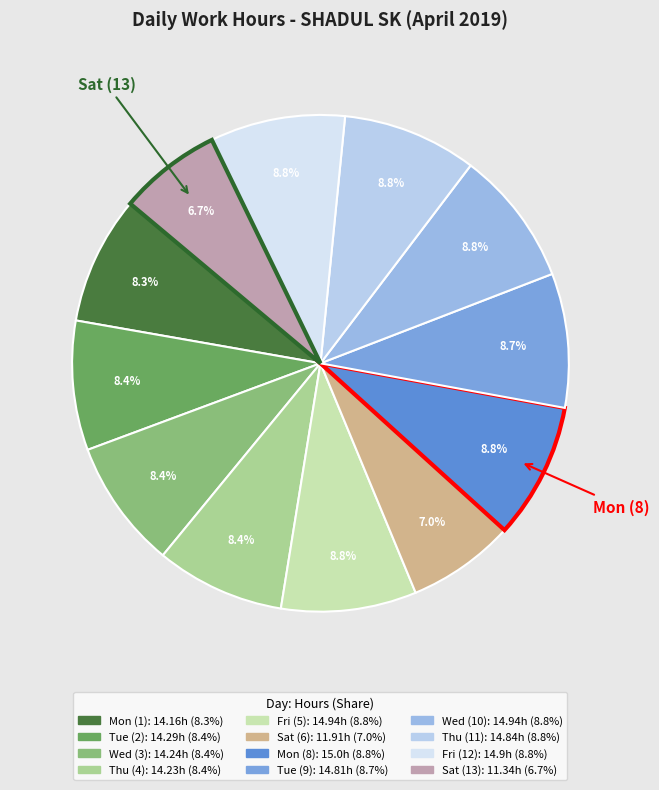

True or false: Thu (4) accounts for 18% of the total.

False